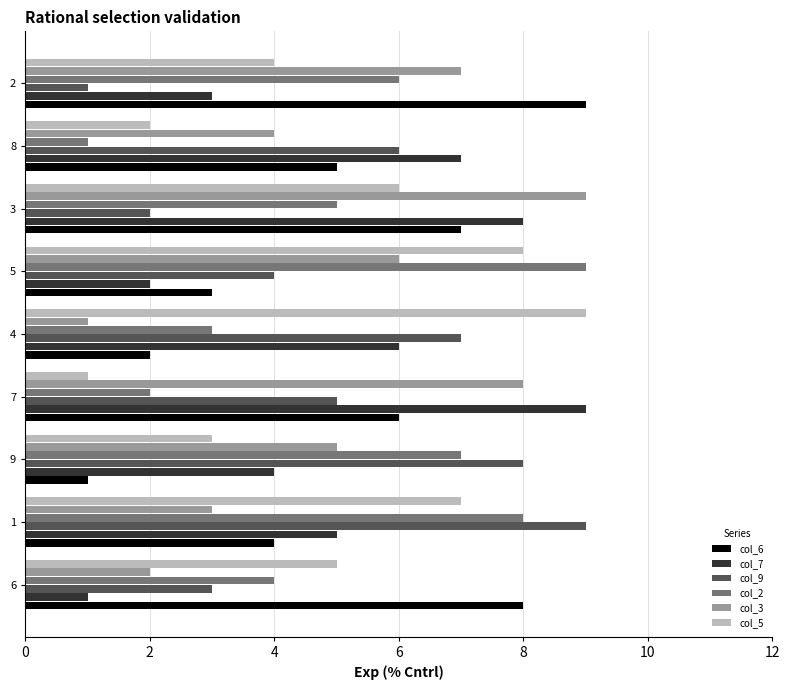

Is the value of col_3 at 3 greater than the value of col_2 at 1?

Yes